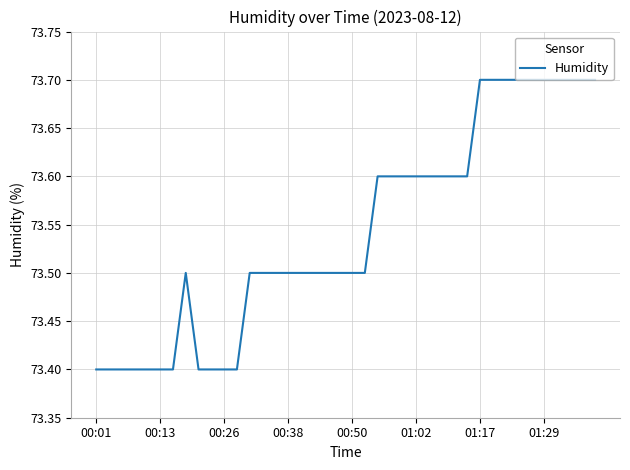

What is the sum of all values?

2941.7